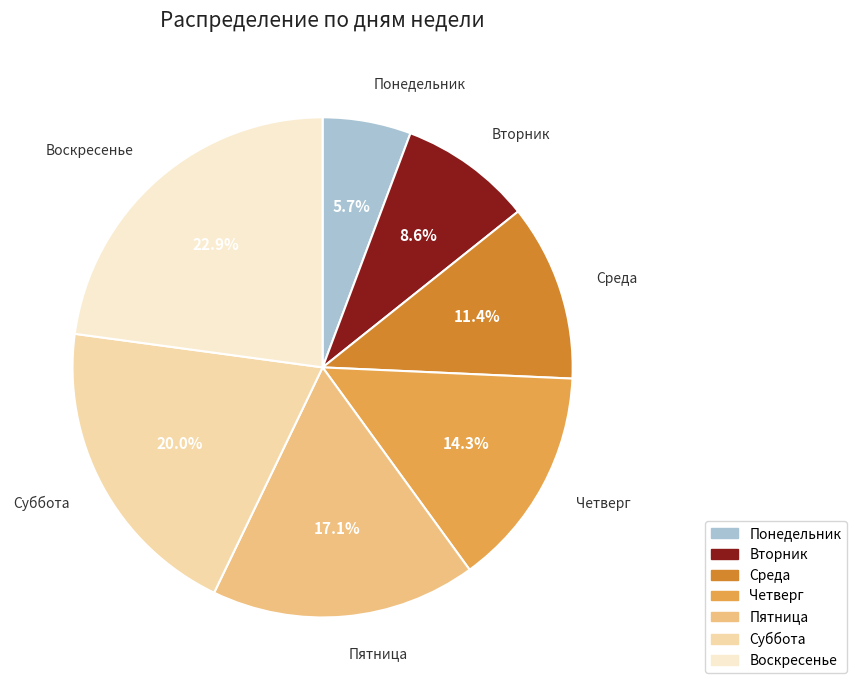

What percentage do Суббота and Воскресенье together represent?

42.9%